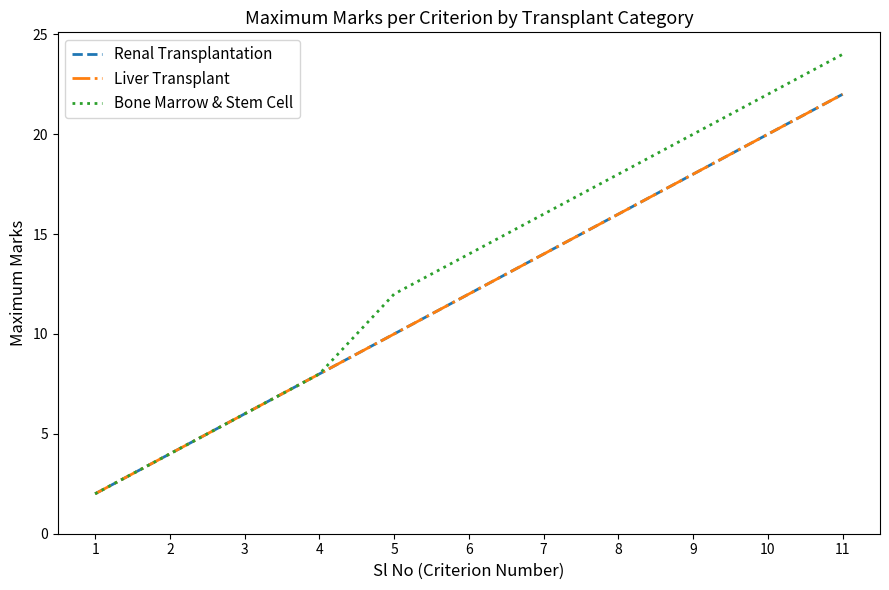

Does the chart have visible grid lines?

No